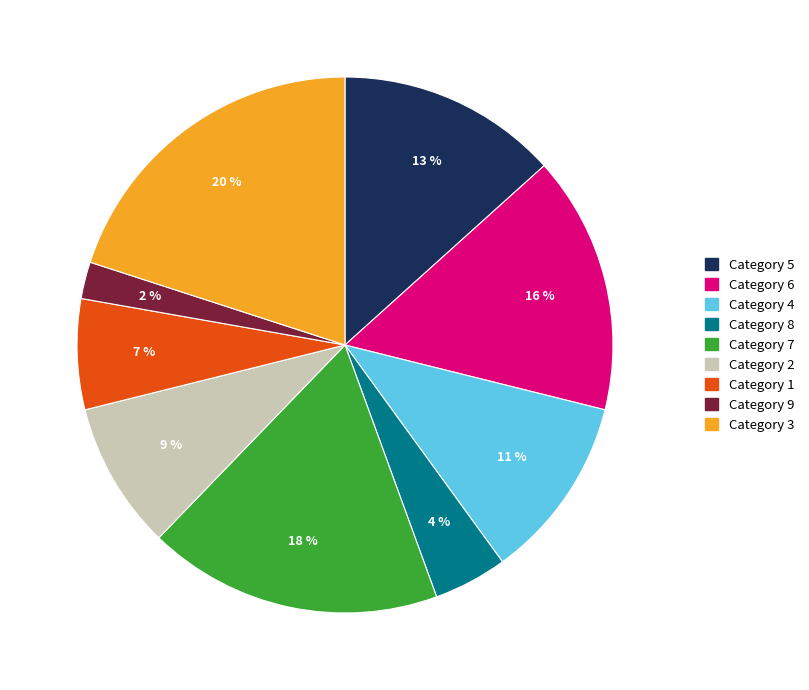

Is there a majority slice in this chart?

No